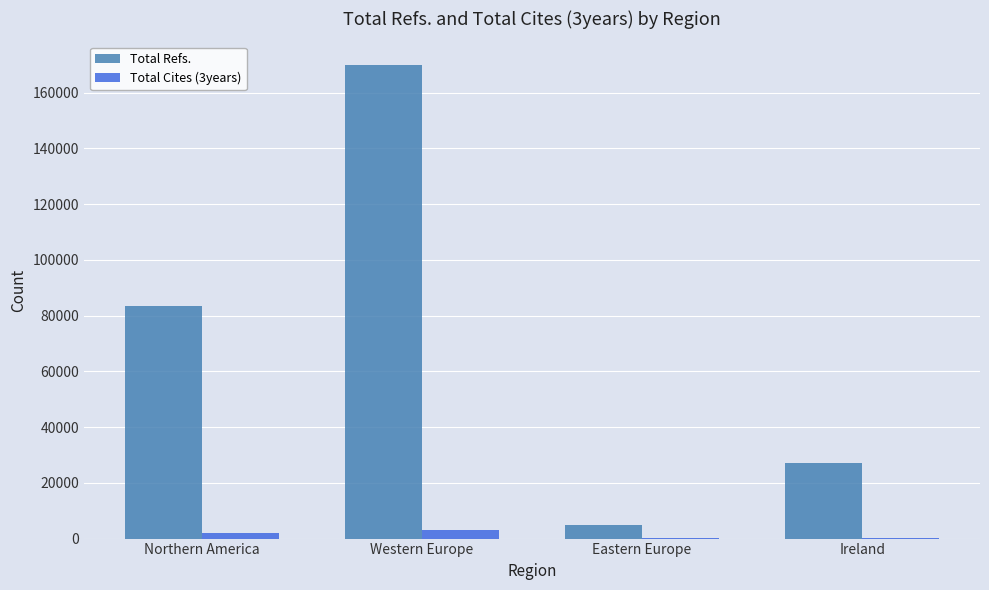

How many groups of bars are there?

4